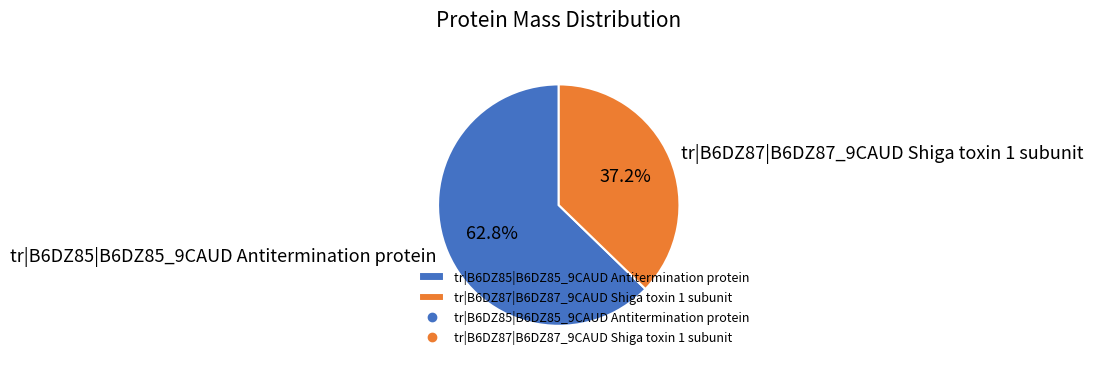

What is the smallest slice in the pie chart?

tr|B6DZ87|B6DZ87_9CAUD Shiga toxin 1 subunit